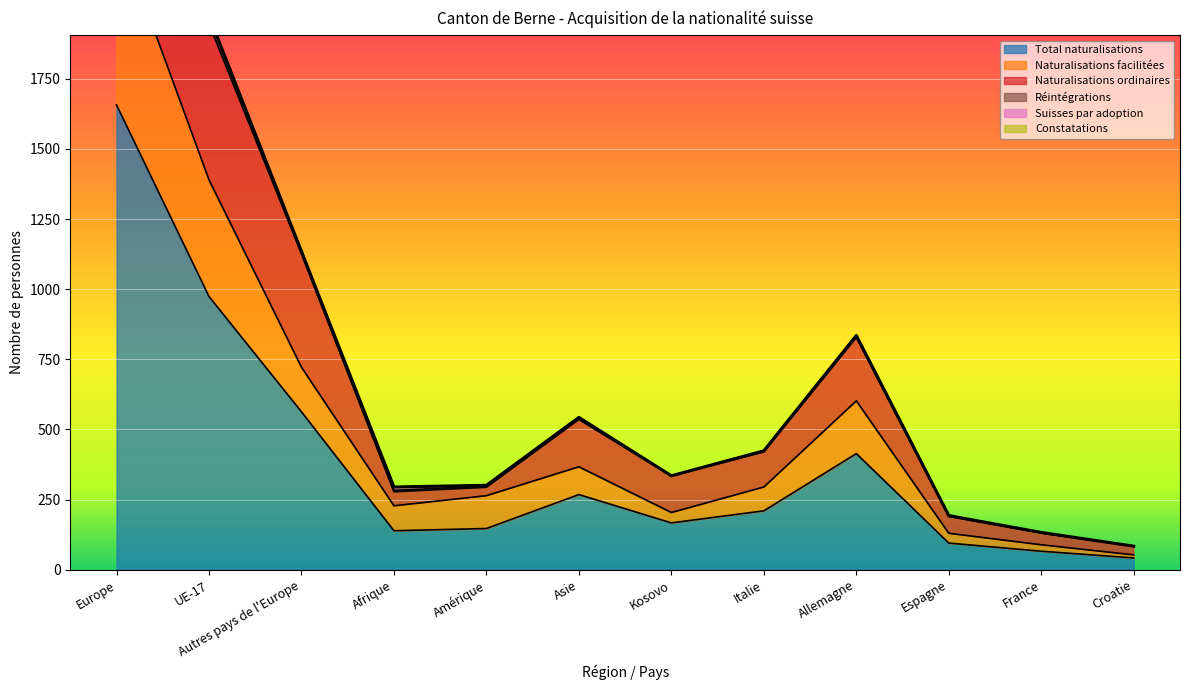

What is the label of the 6th point from the left?

Asie